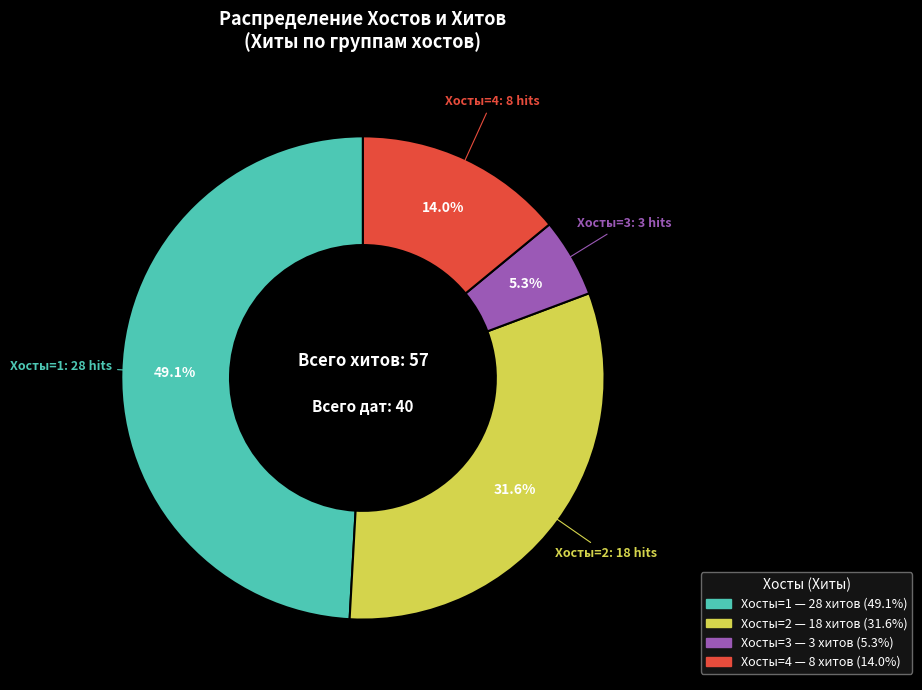

Is there a majority slice in this chart?

No